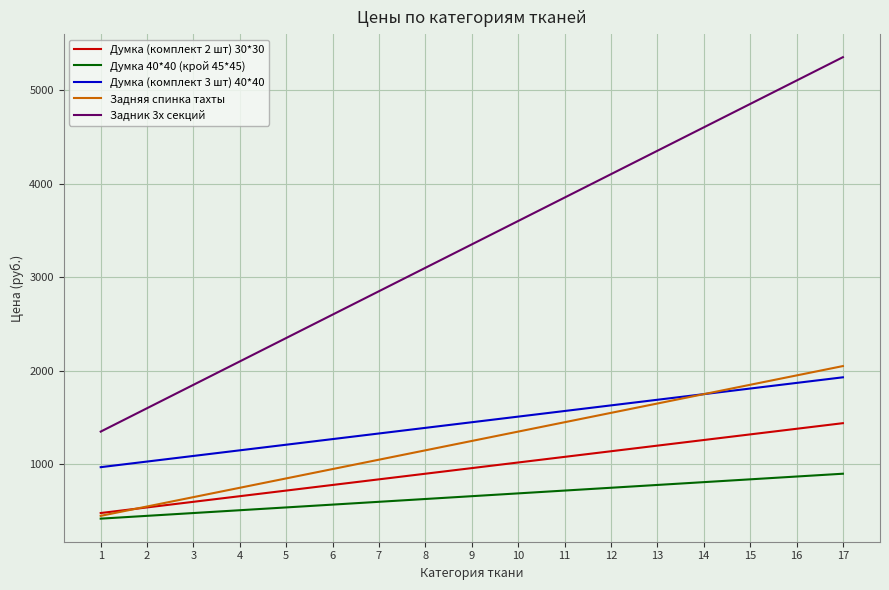

Does the chart have visible grid lines?

Yes